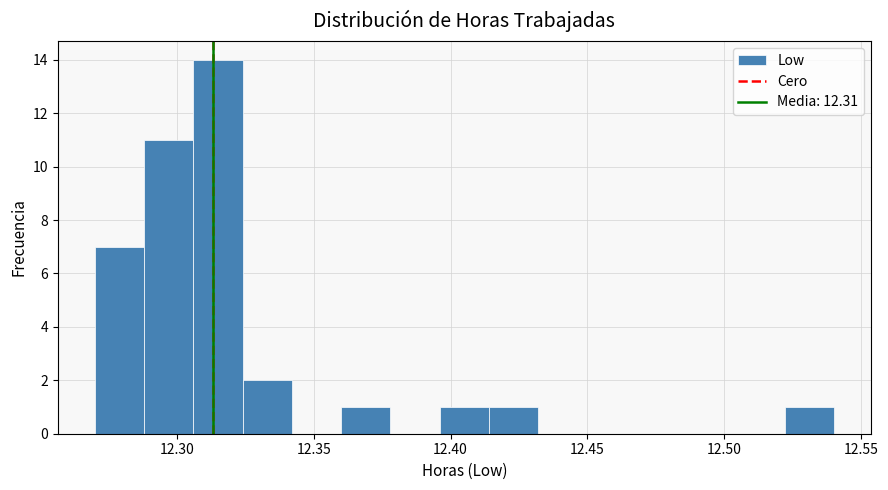

Around what value on the x-axis is the tallest bar? Give the approximate position of its centre, as read against the axis.

12.315